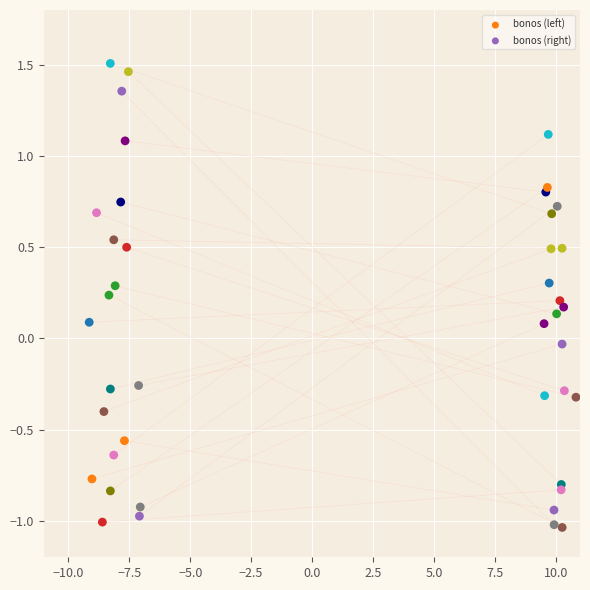

Which series has the widest spread of Y values?

bonos (left)